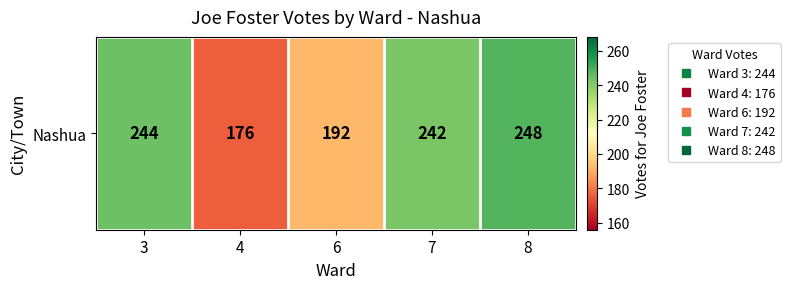

Reading left to right, what are all the values shown in this chart?

3=244	4=176	6=192	7=242	8=248